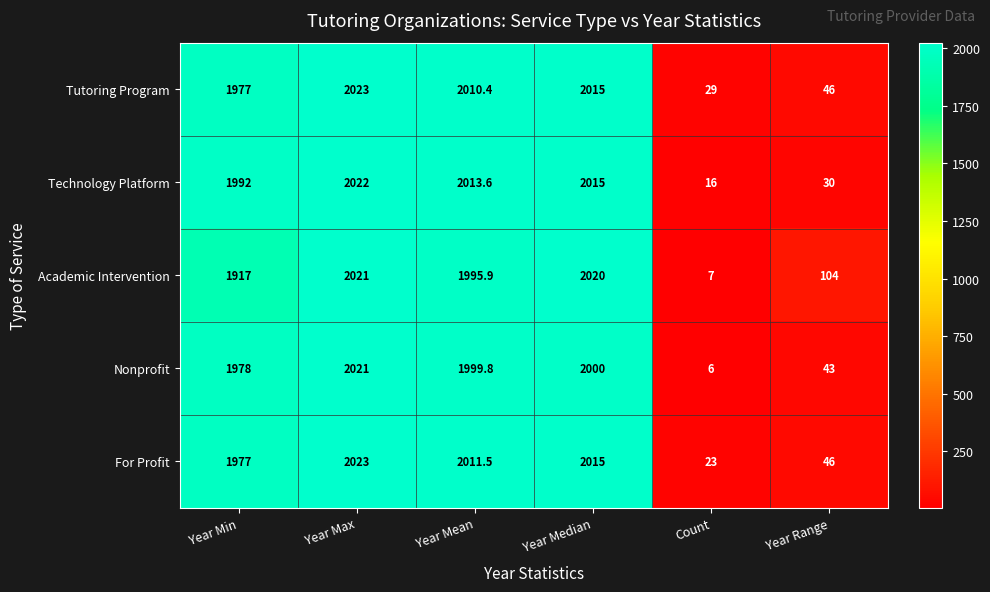

Reading right to left, transcribe all the data shown in this chart.

Tutoring Program: 46.0	29.0	2015.0	2010.4	2023.0	1977.0
Technology Platform: 30.0	16.0	2015.0	2013.6	2022.0	1992.0
Academic Intervention: 104.0	7.0	2020.0	1995.9	2021.0	1917.0
Nonprofit: 43.0	6.0	2000.0	1999.8	2021.0	1978.0
For Profit: 46.0	23.0	2015.0	2011.5	2023.0	1977.0